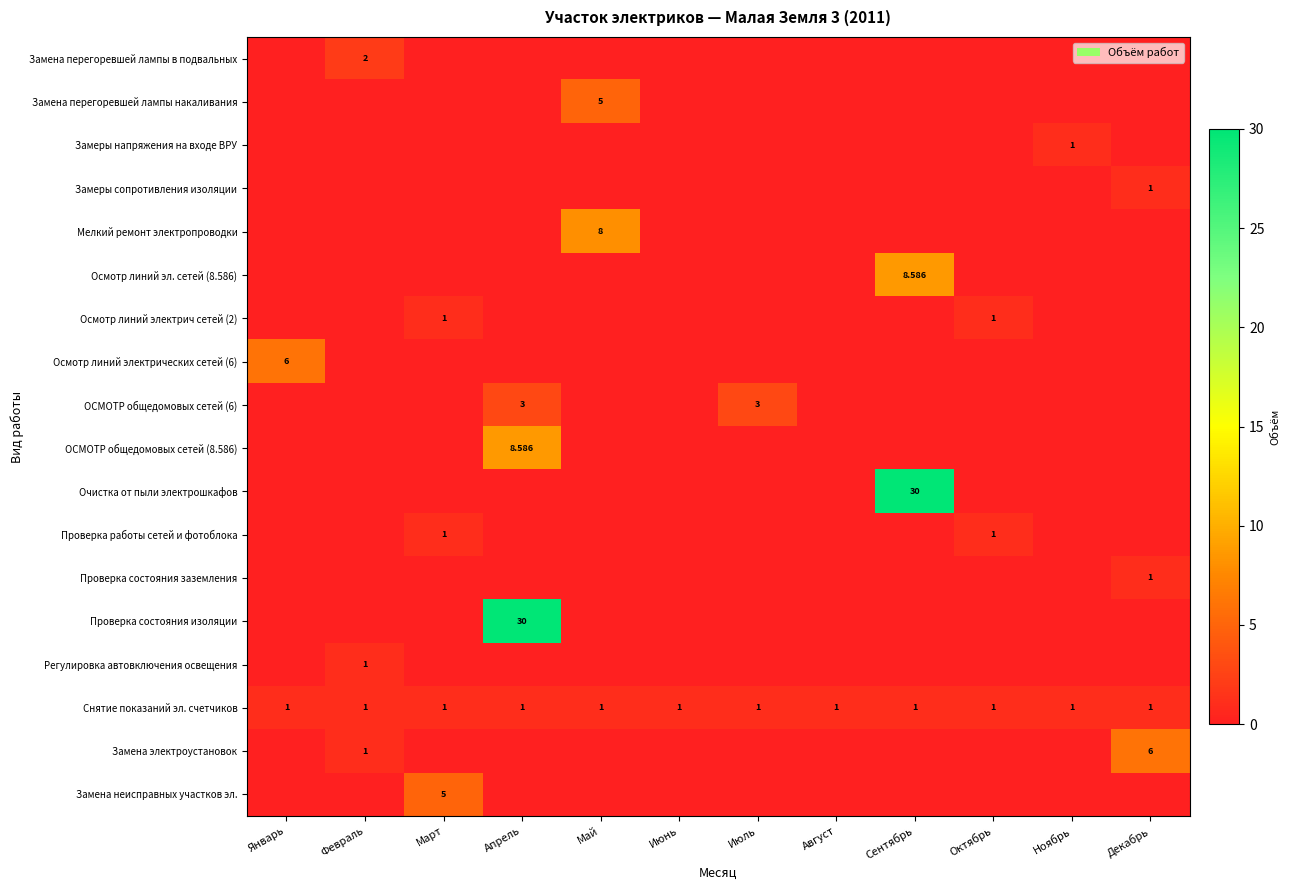

Which series has the largest total across all categories?

Очистка от пыли электрошкафов